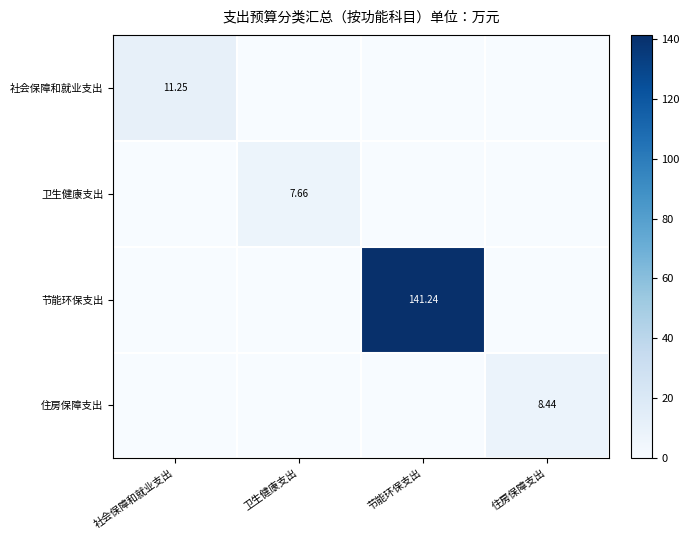

List the labels in order of 节能环保支出 value, largest first.

节能环保支出, 社会保障和就业支出, 卫生健康支出, 住房保障支出